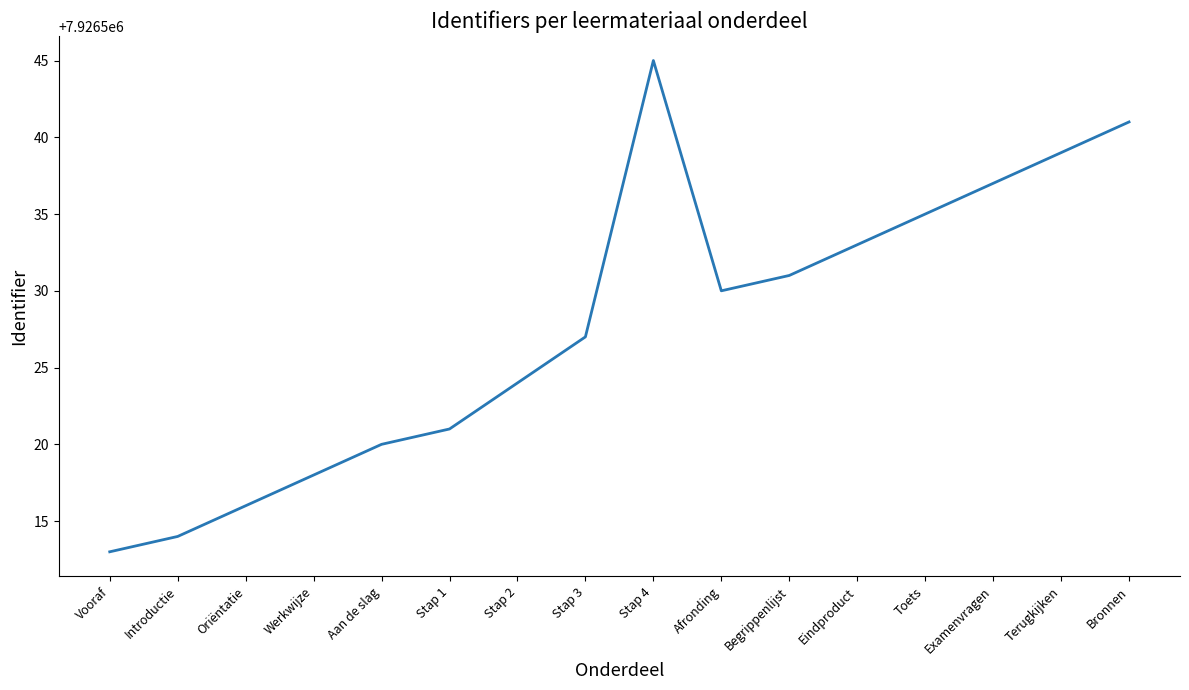

Does the chart have visible grid lines?

No